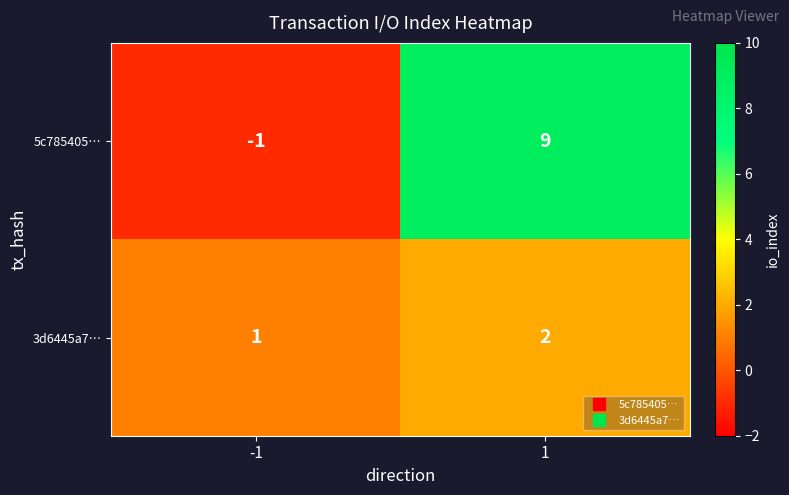

What is the maximum value shown in the chart?

9